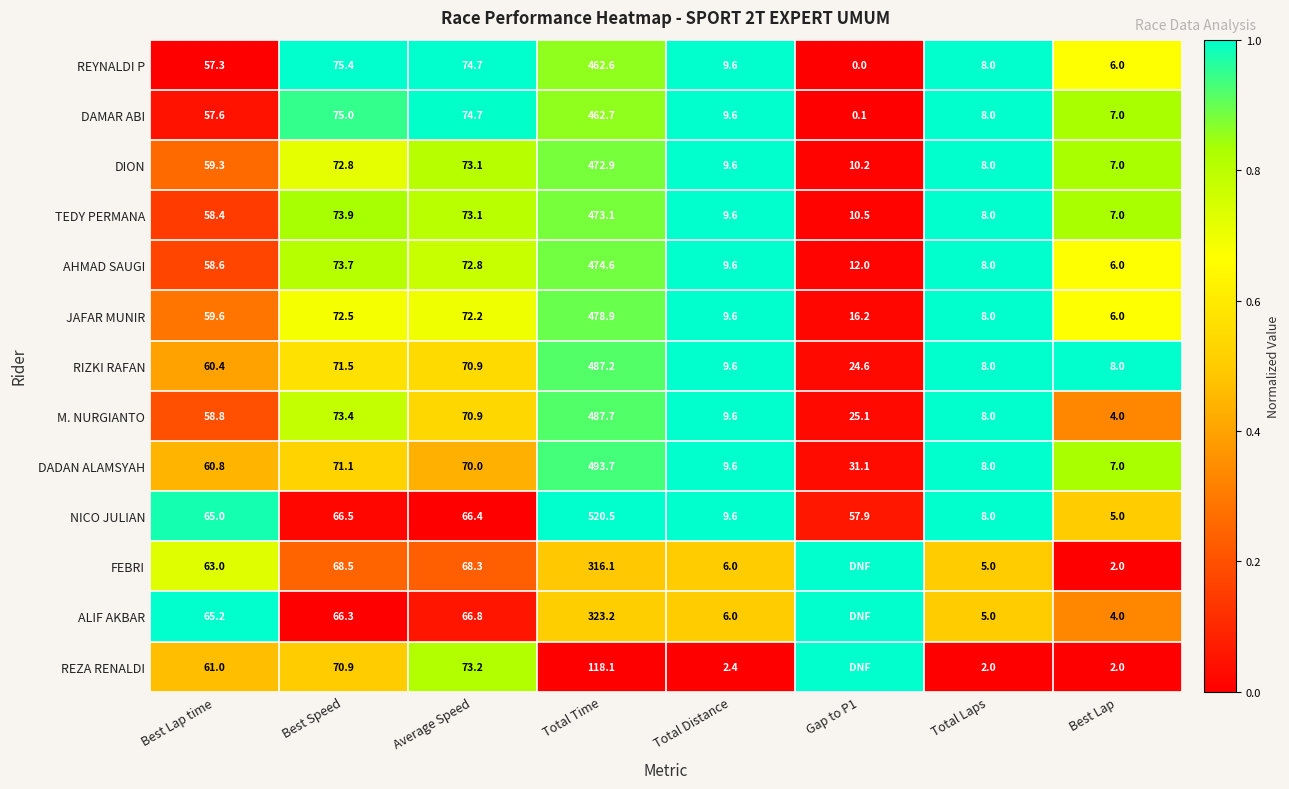

What is the lowest value of the DION series?

7.0